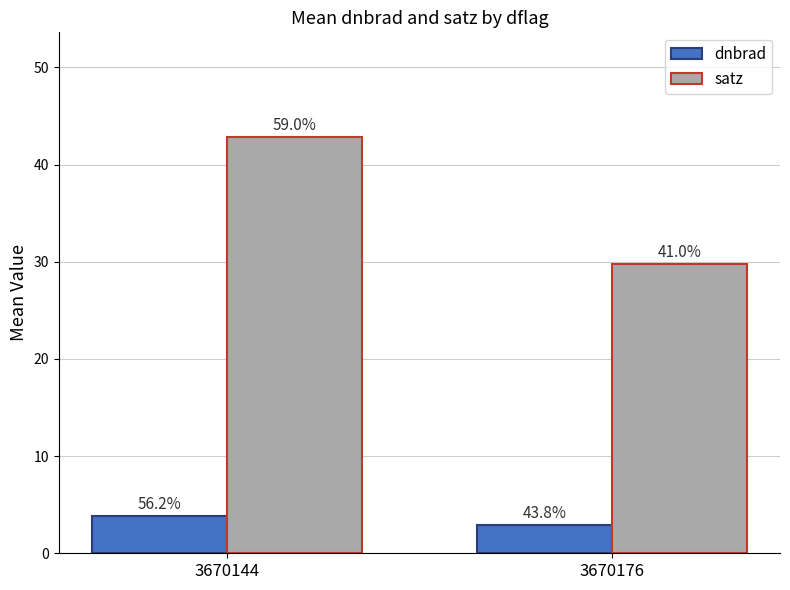

Is it true that dnbrad equals 5.7 at 3670144?

False